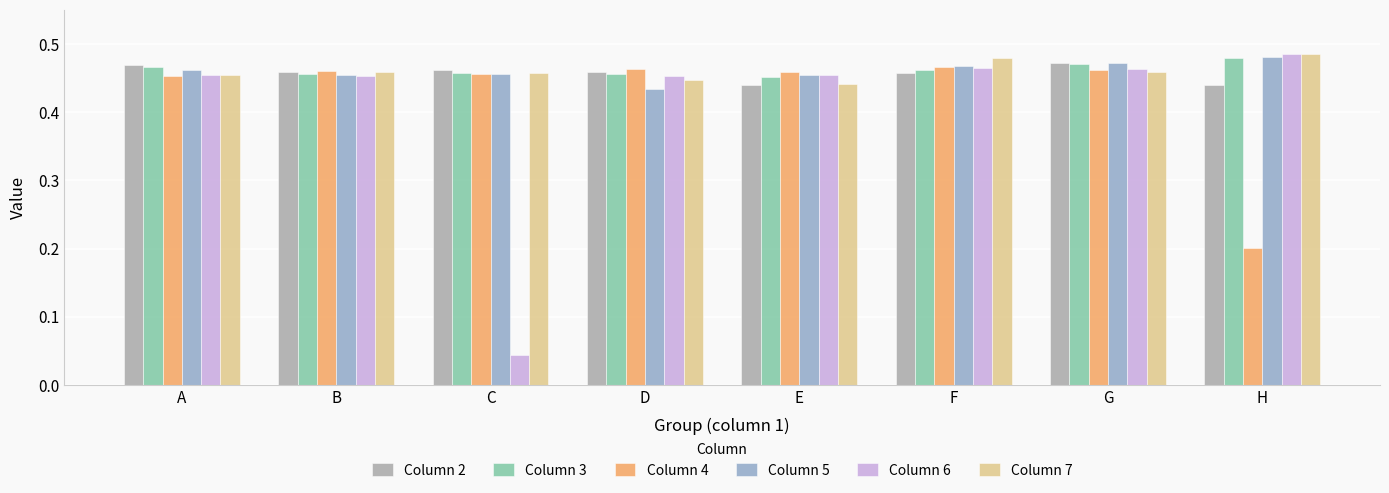

Count the Column 2 values in the range 0 to 1.

8